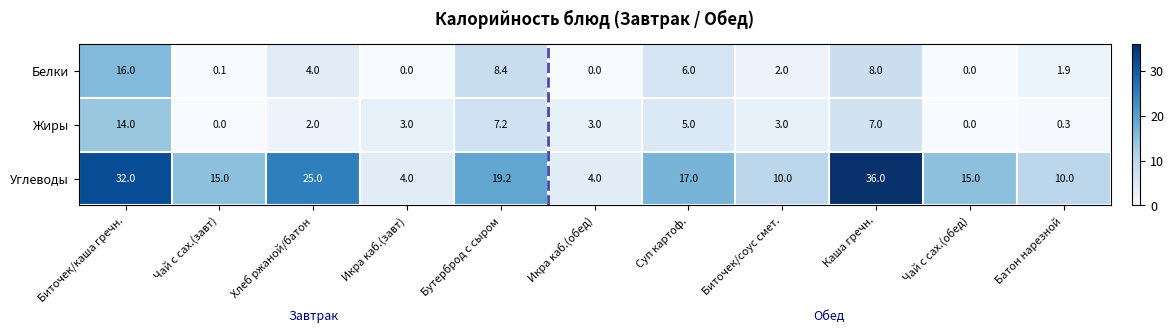

What is the total value across all series at Каша гречн.?

51.0